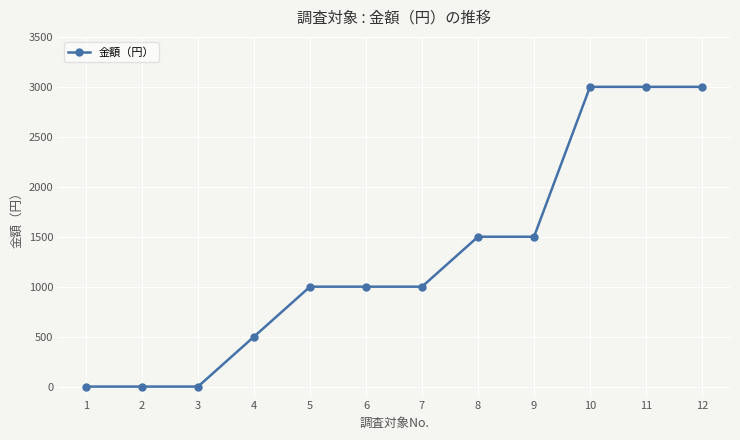

What is the sum of all values?

15500